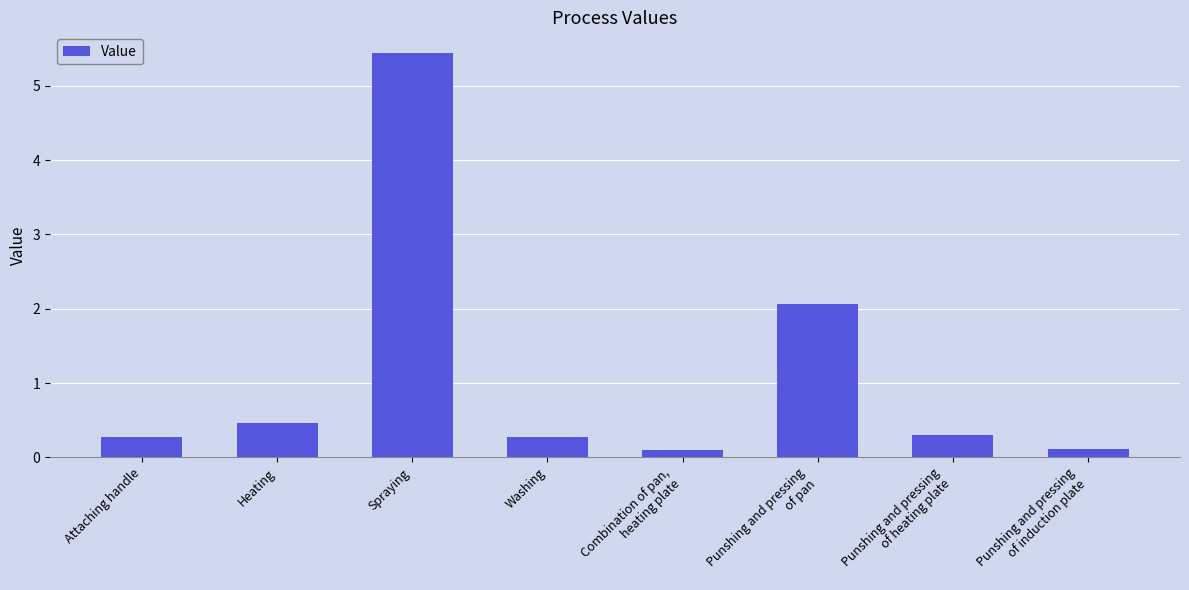

What is the average value?

1.1